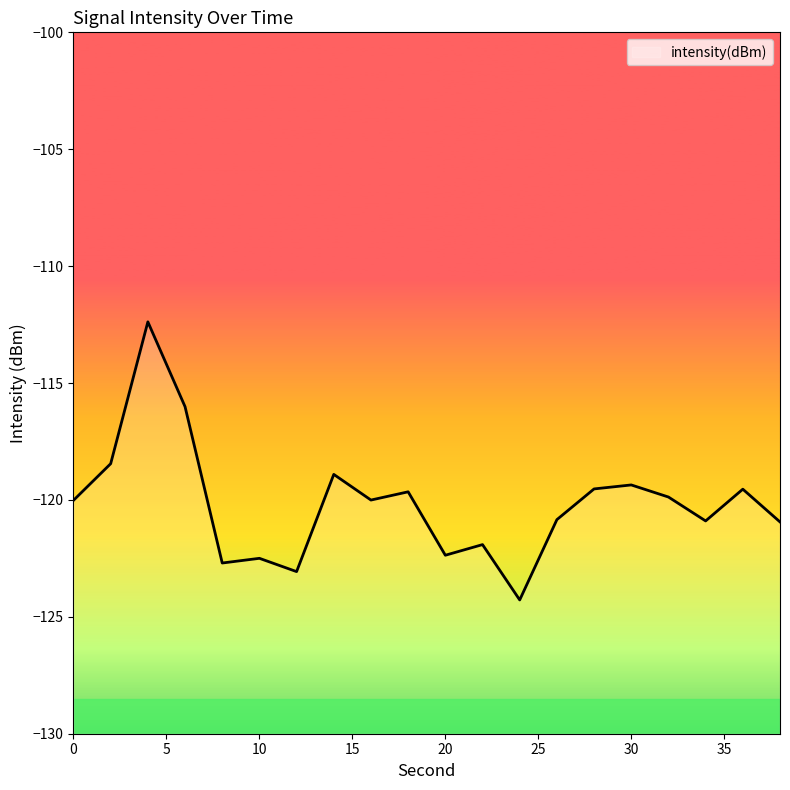

Rank the categories by value from highest to lowest.

4, 6, 2, 14, 30, 28, 36, 18, 32, 16, 0, 26, 34, 38, 22, 20, 10, 8, 12, 24